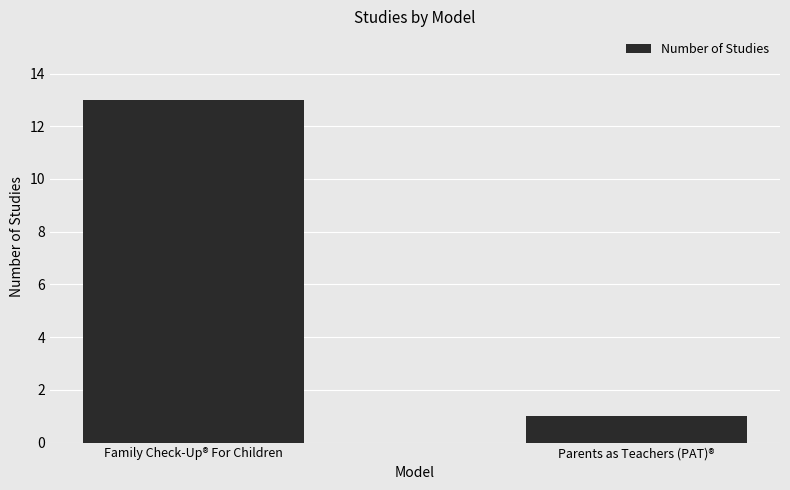

What is the greatest value displayed?

13